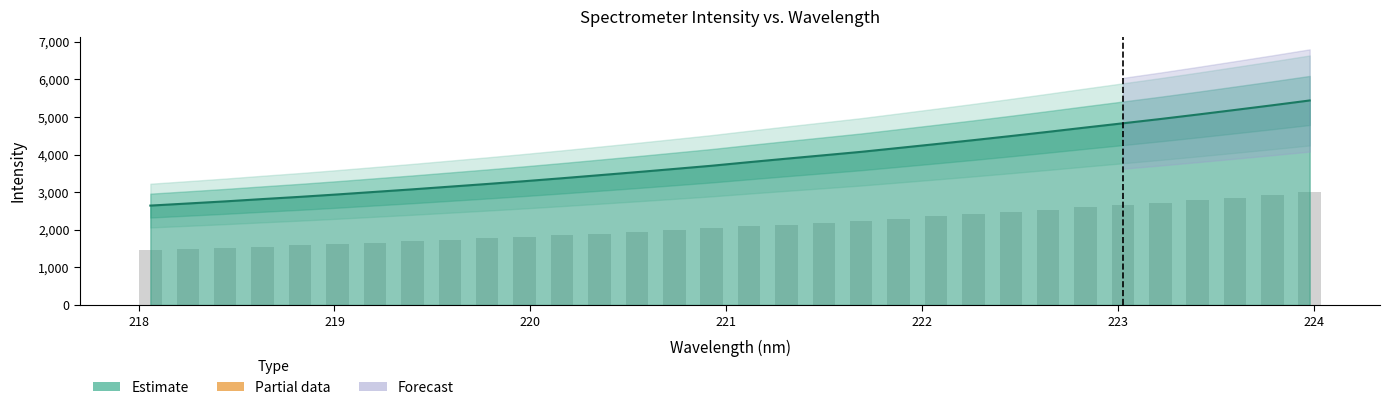

Which label corresponds to the smallest value in the chart?

218